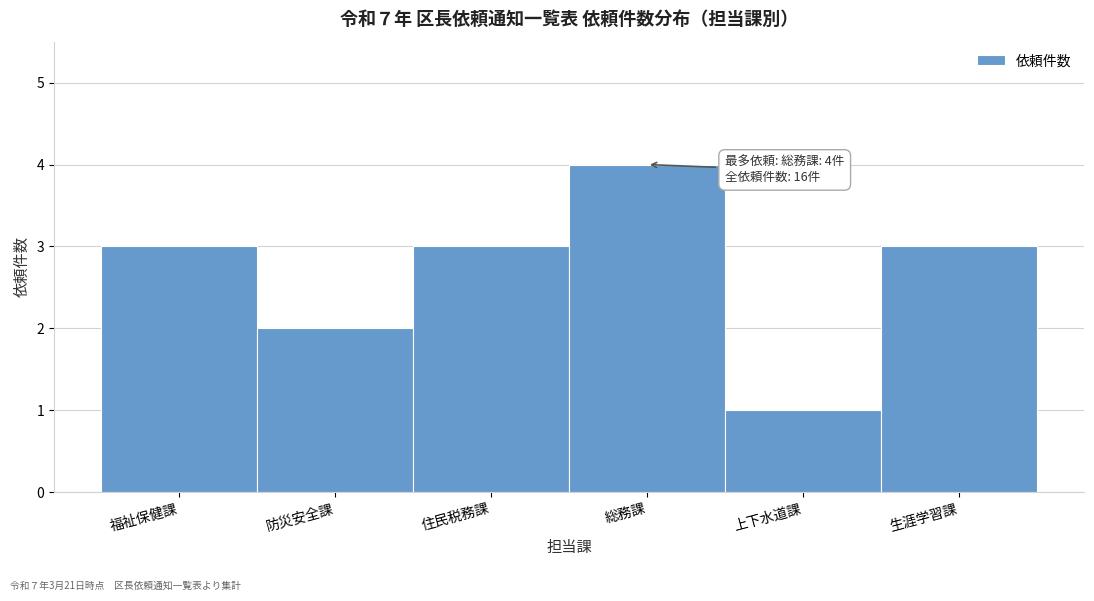

Reading right to left, transcribe all the data shown in this chart.

3	1	4	3	2	3